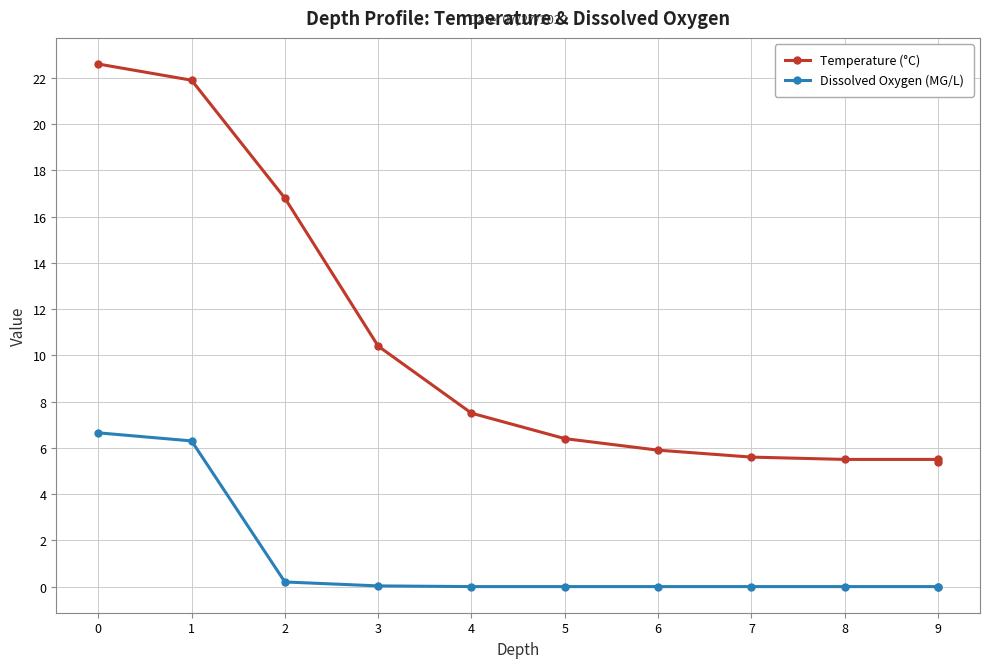

What are all the series names shown in the legend?

Temperature (°C), Dissolved Oxygen (MG/L)